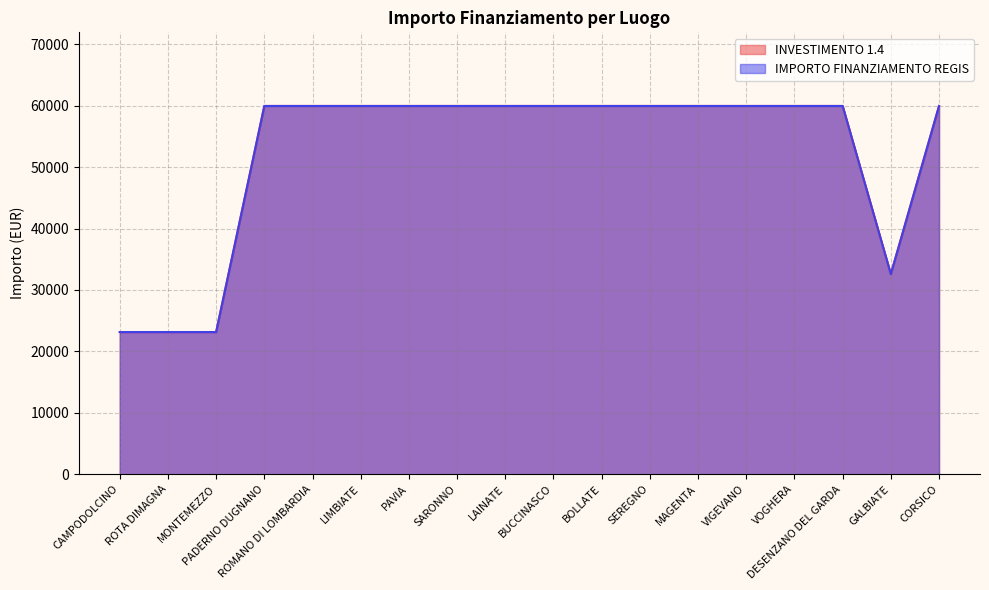

True or false: IMPORTO FINANZIAMENTO REGIS and INVESTIMENTO 1.4 cross at least once.

False